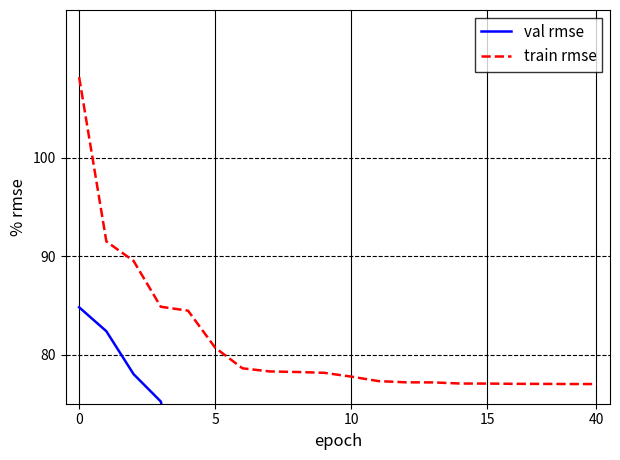

Count the number of data series in this chart.

2